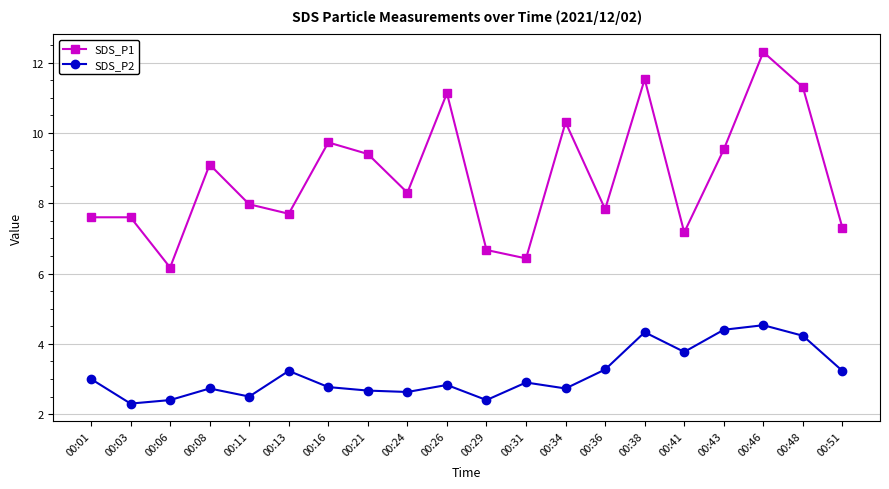

Rank the series at 00:36 from highest to lowest value.

SDS_P1, SDS_P2